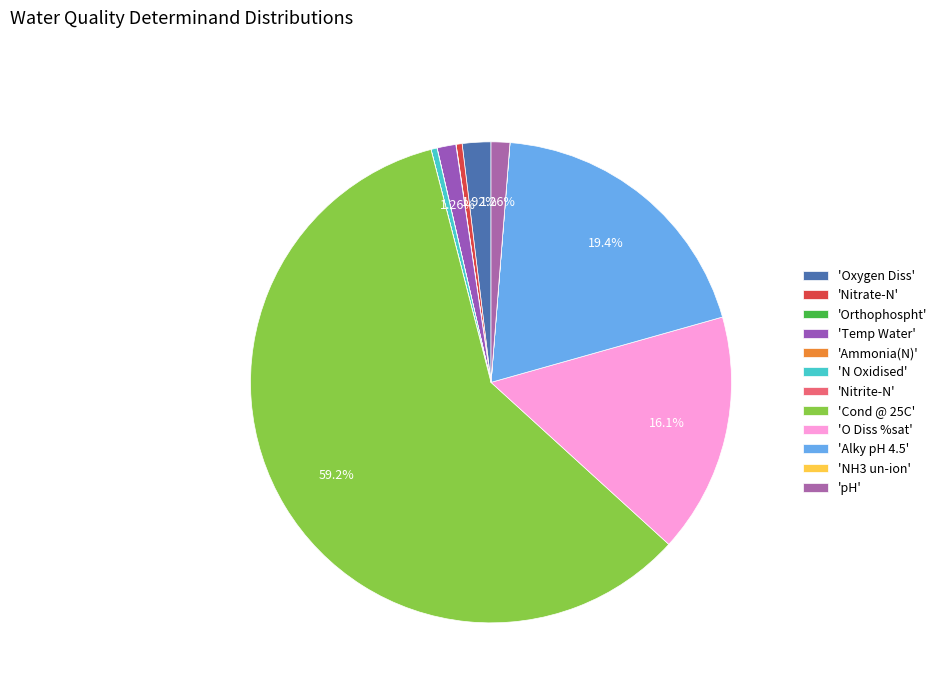

Which slice is the smallest?

NH3 un-ion